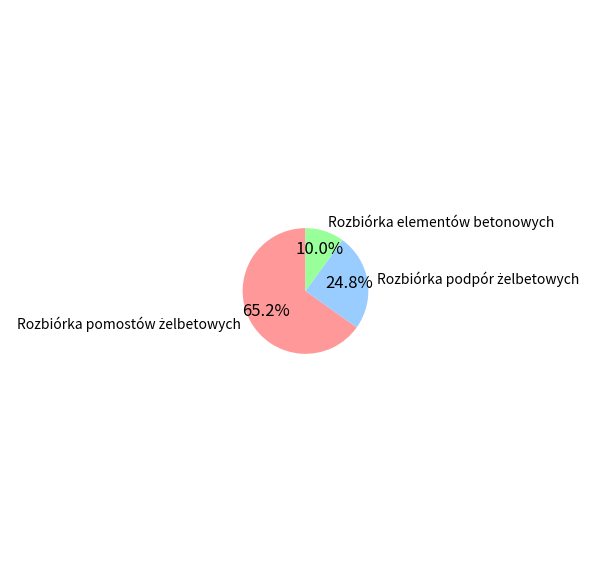

Does Rozbiórka elementów betonowych account for over 50% of the chart?

No